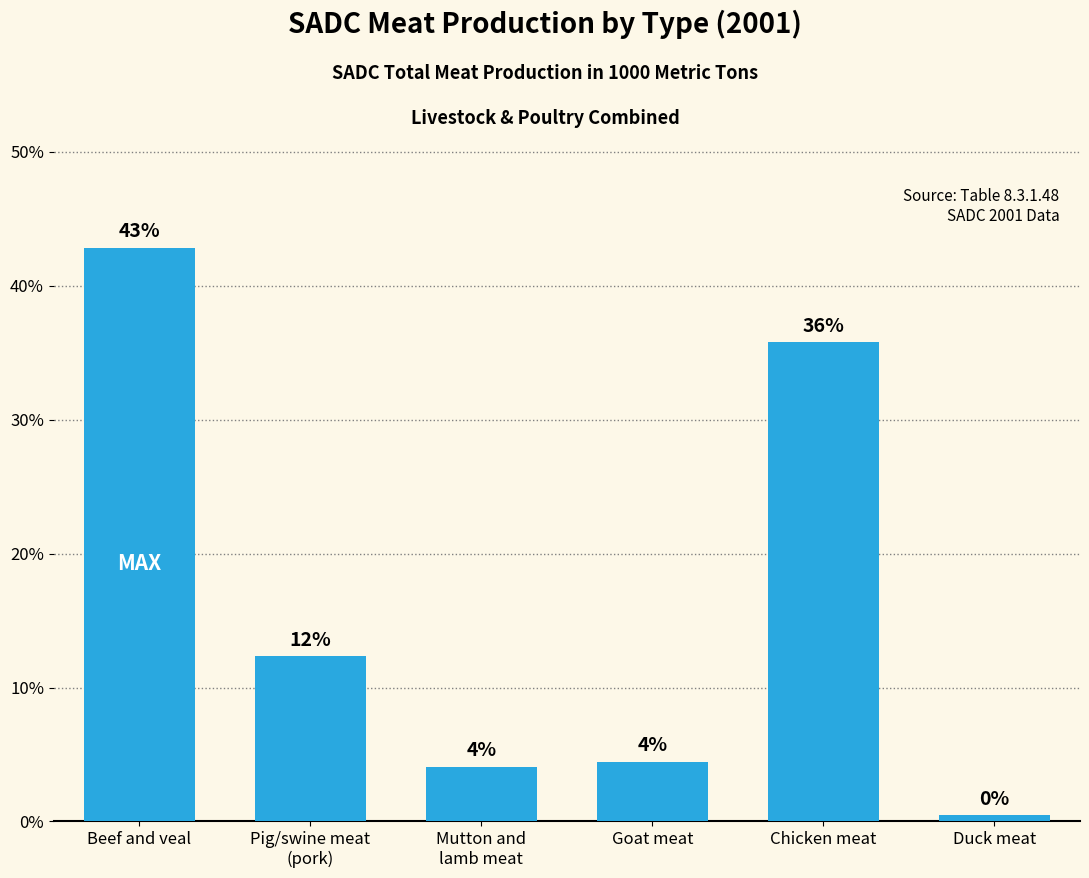

Are the bars horizontal?

No